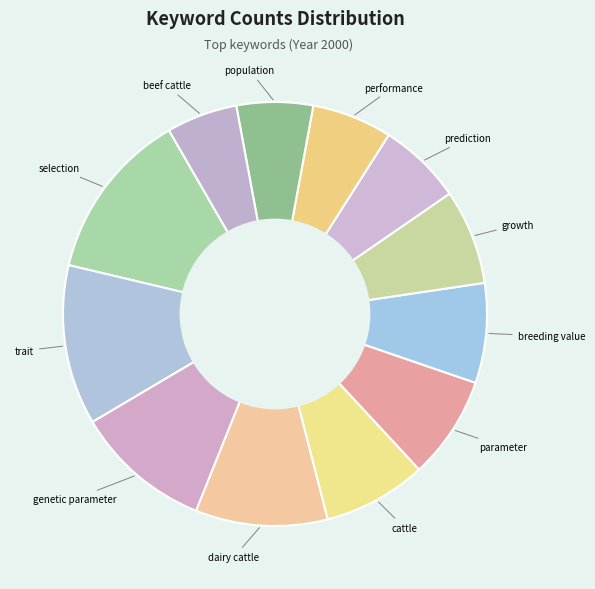

How many slices are in this pie chart?

12